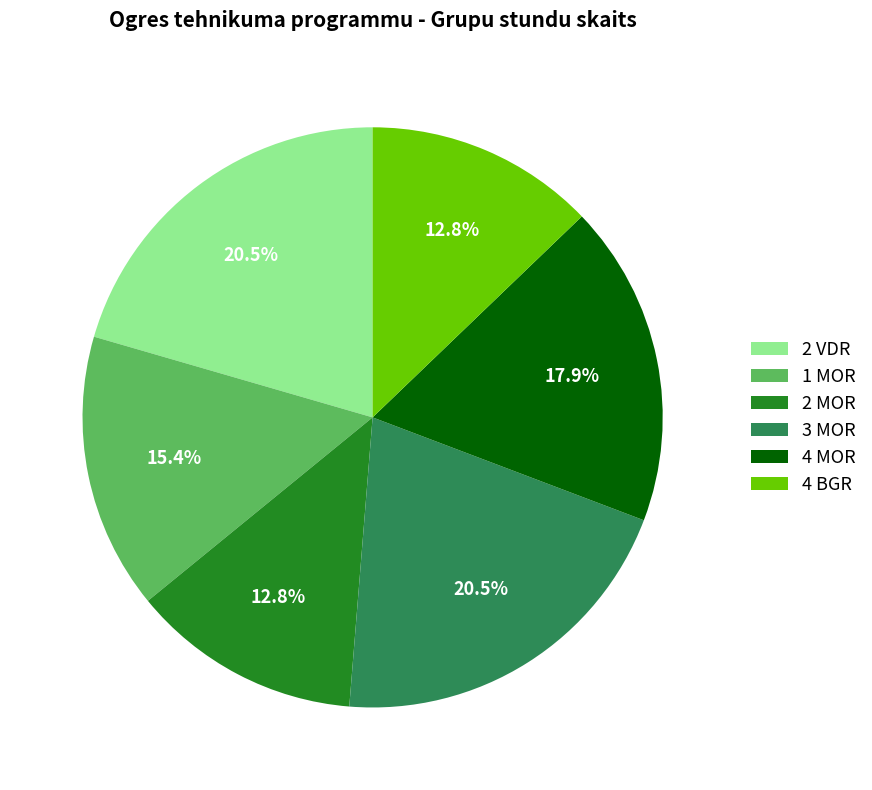

To the nearest percent, what is the combined percentage of 3 MOR and 4 MOR?

38%